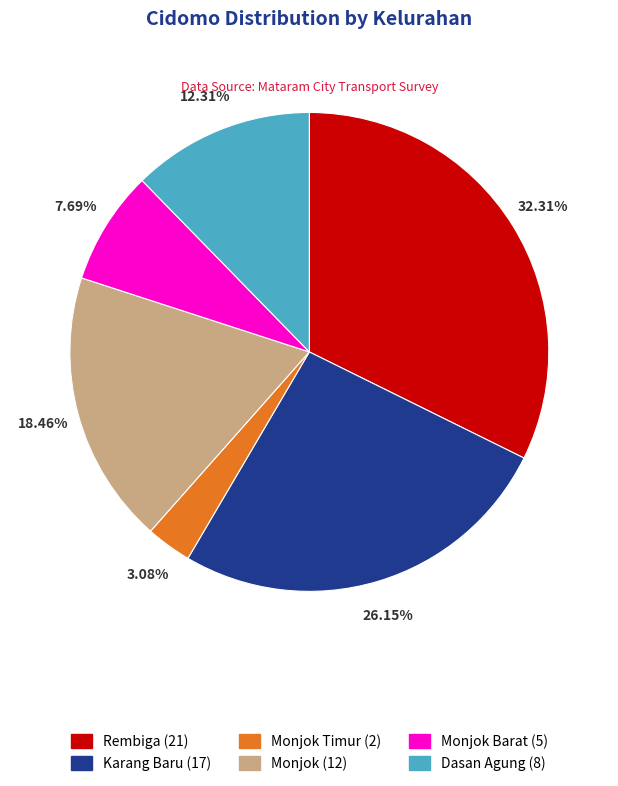

Is there a majority slice in this chart?

No